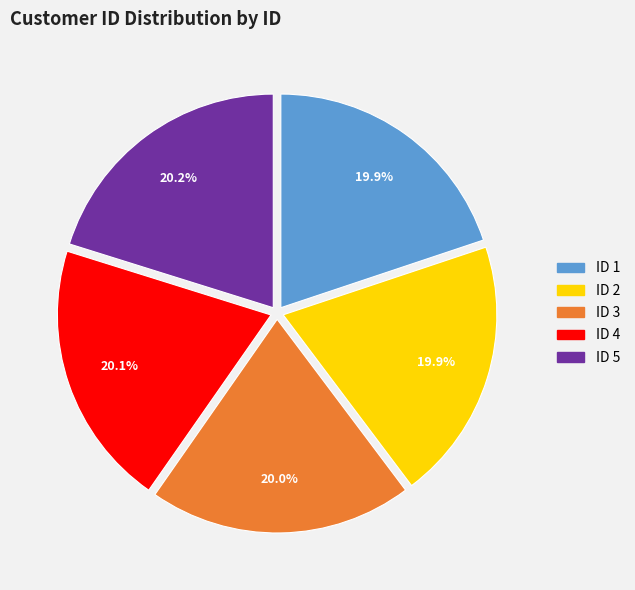

Does any single category account for the majority?

No